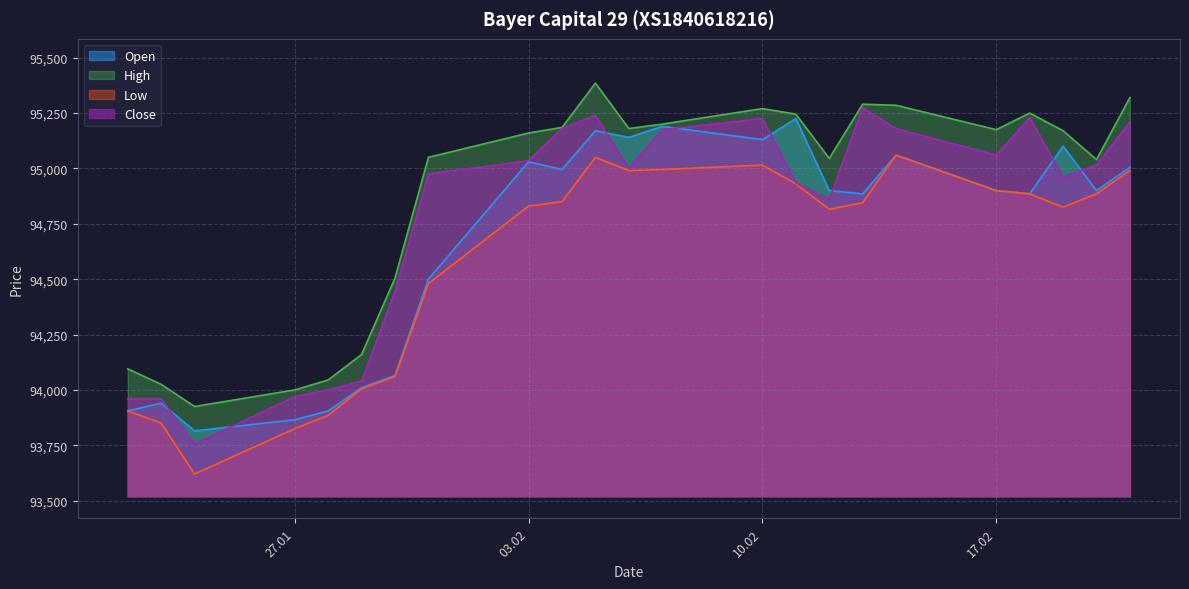

True or false: Close has more than 2 points higher than both neighbors.

True